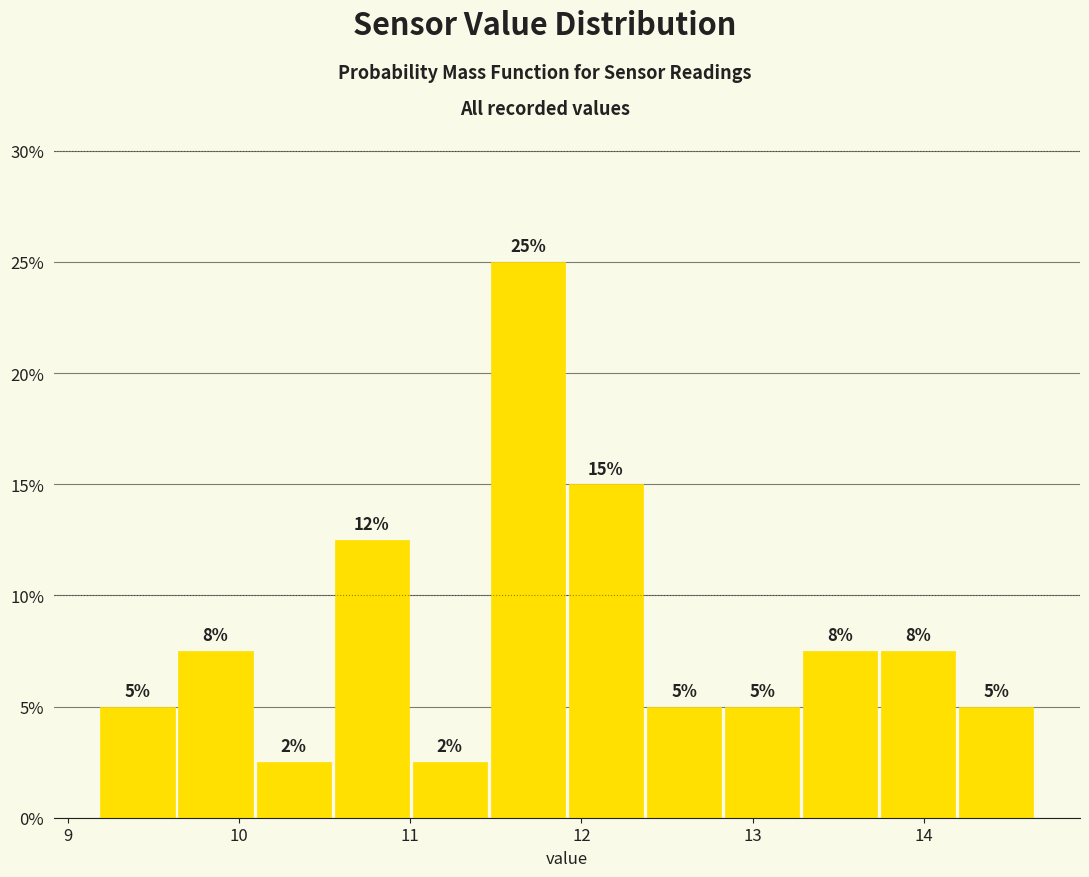

Over which range of the x-axis is the bar tallest?

11.5 to 11.9